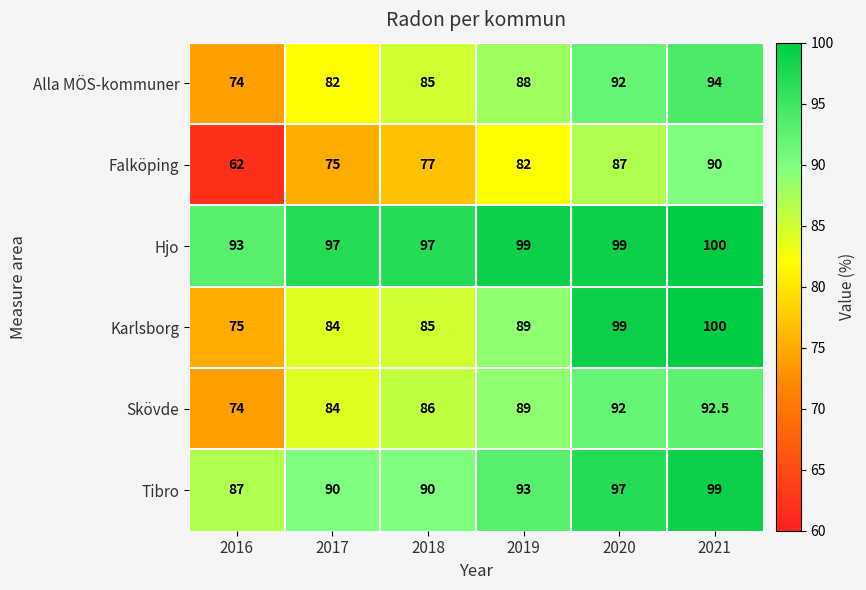

Is it true that Skövde equals 86.0 at 2018?

True